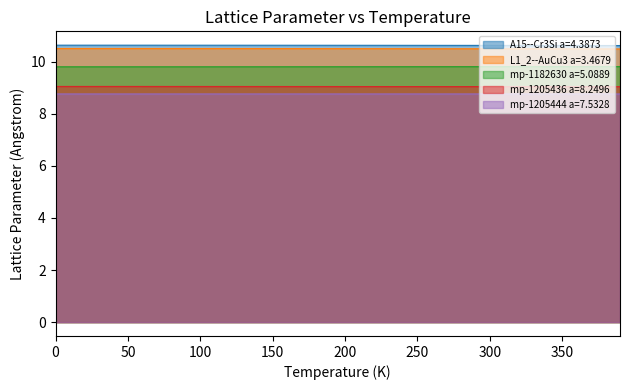

At how many categories does at least one series exceed 10?

40